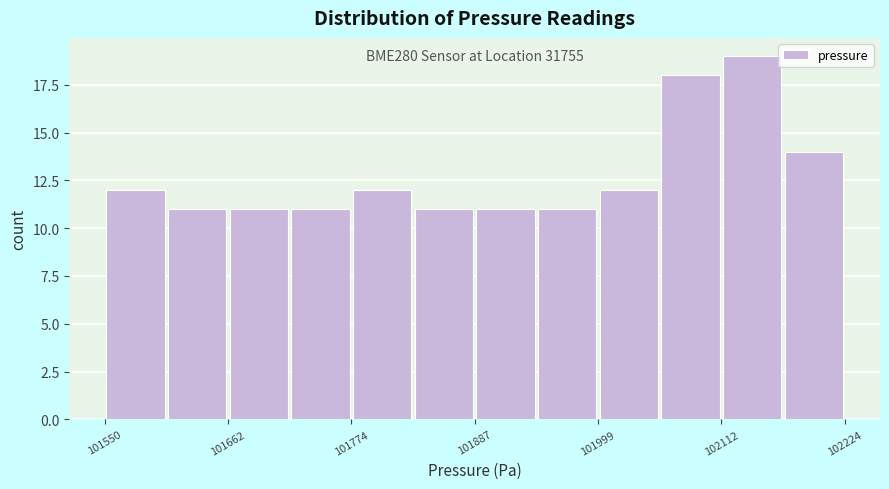

Around what value on the x-axis is the tallest bar? Give the approximate position of its centre, as read against the axis.

102140